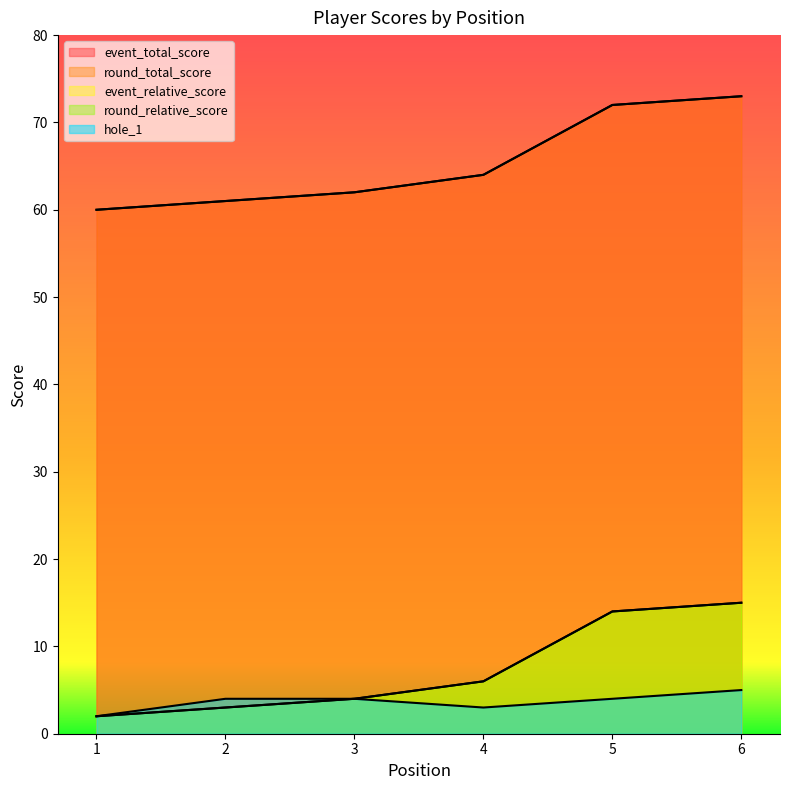

Does the chart have visible grid lines?

No